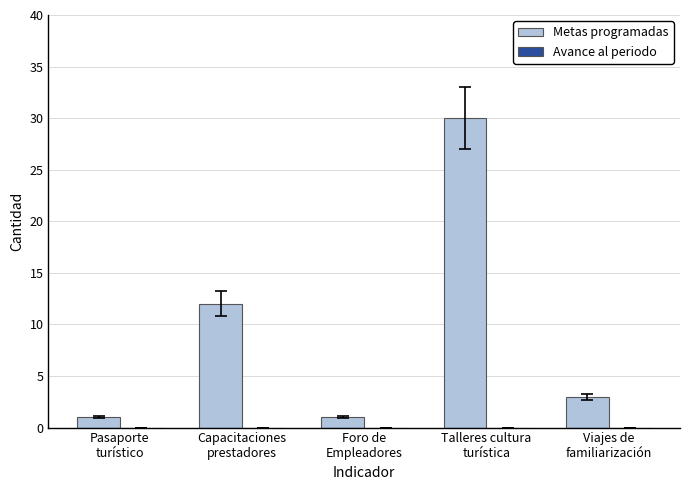

What is the value of the 2nd bar from the left?

12